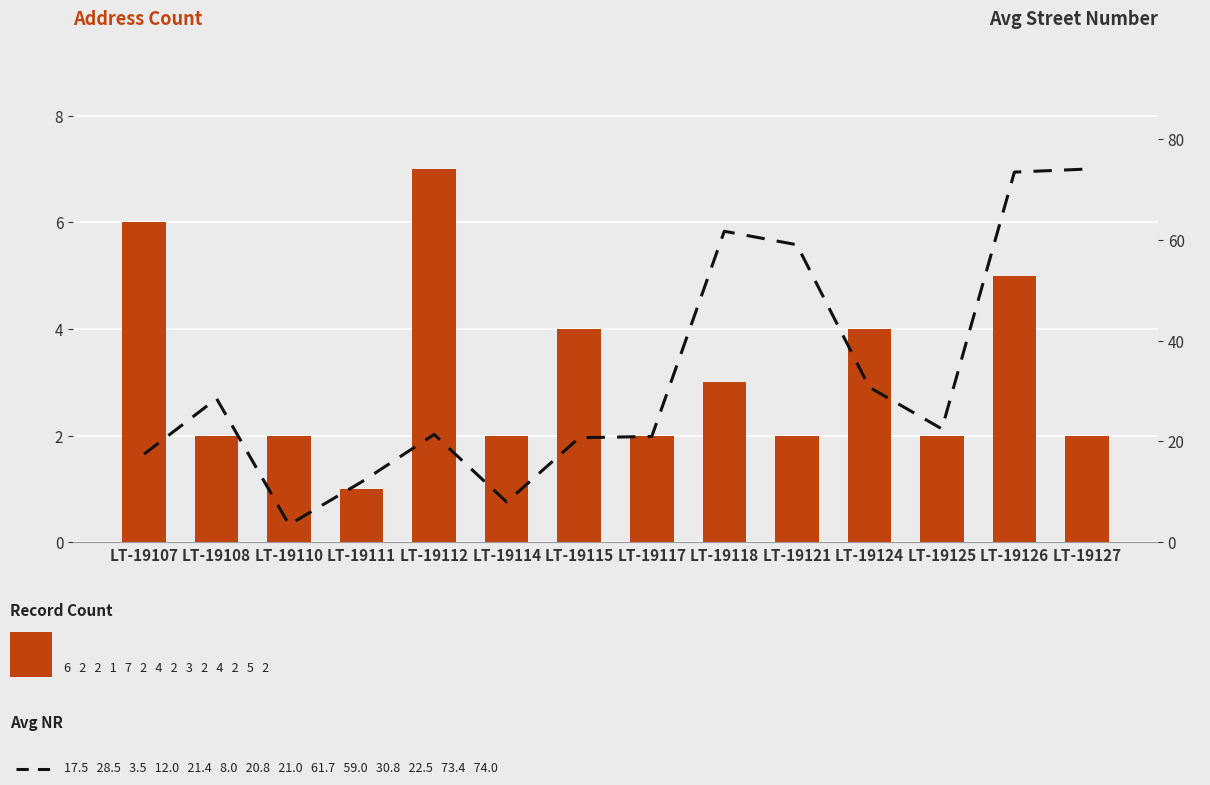

Where does the Avg NR series first go above 22?

LT-19108